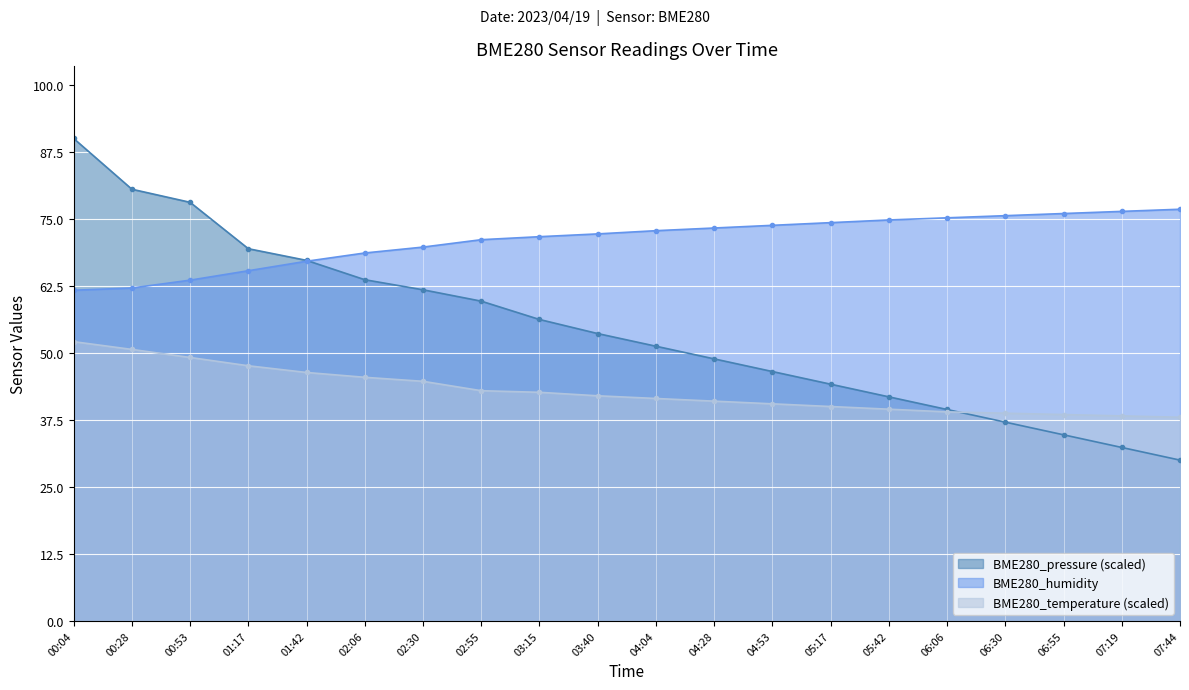

Reading left to right, extract all data points from this chart.

BME280_pressure: 00:04=90.0	00:28=80.5	00:53=78.1	01:17=69.4	01:42=67.3	02:06=63.7	02:30=61.8	02:55=59.7	03:15=56.2	03:40=53.6	04:04=51.2	04:28=48.9	04:53=46.5	05:17=44.2	05:42=41.8	06:06=39.4	06:30=37.1	06:55=34.7	07:19=32.4	07:44=30.0
BME280_humidity: 00:04=61.7	00:28=62.1	00:53=63.6	01:17=65.3	01:42=67.1	02:06=68.6	02:30=69.7	02:55=71.1	03:15=71.7	03:40=72.2	04:04=72.8	04:28=73.3	04:53=73.8	05:17=74.3	05:42=74.8	06:06=75.2	06:30=75.6	06:55=76.0	07:19=76.4	07:44=76.8
BME280_temperature: 00:04=52.1	00:28=50.7	00:53=49.1	01:17=47.6	01:42=46.3	02:06=45.5	02:30=44.7	02:55=43.0	03:15=42.6	03:40=42.0	04:04=41.5	04:28=41.0	04:53=40.5	05:17=40.0	05:42=39.5	06:06=39.0	06:30=38.8	06:55=38.5	07:19=38.2	07:44=38.0